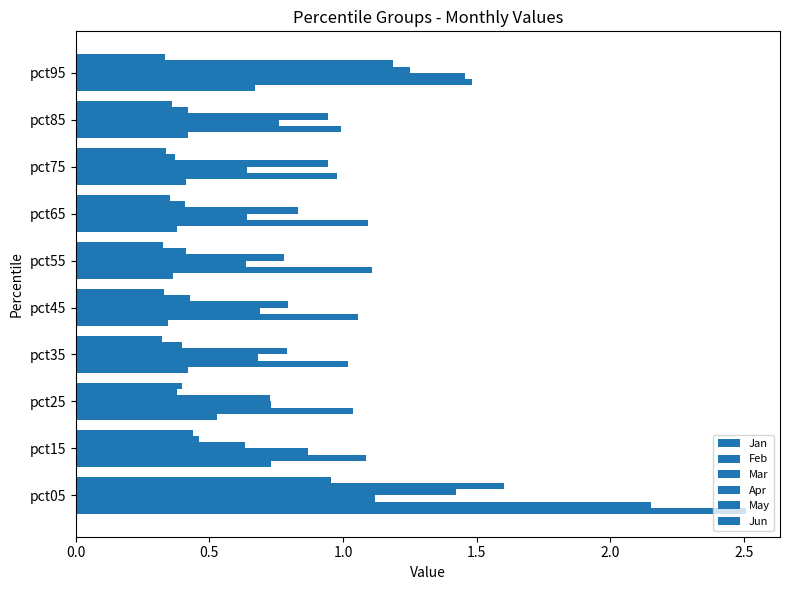

Count the number of data series in this chart.

6